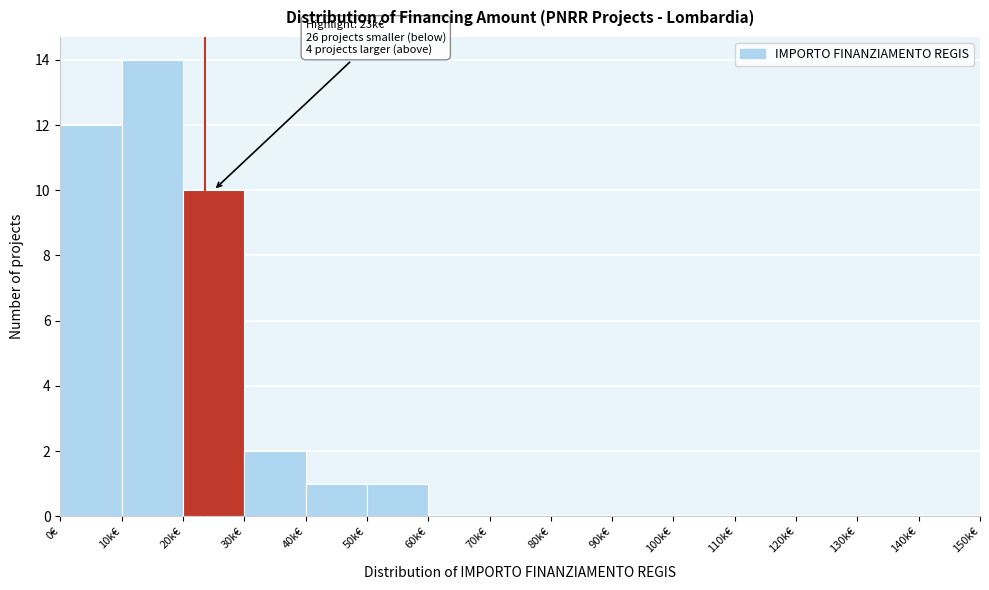

Reading left to right, transcribe all the data shown in this chart.

0€=12	10k€=14	20k€=10	30k€=2	40k€=1	50k€=1	60k€=0	70k€=0	80k€=0	90k€=0	100k€=0	110k€=0	120k€=0	130k€=0	140k€=0